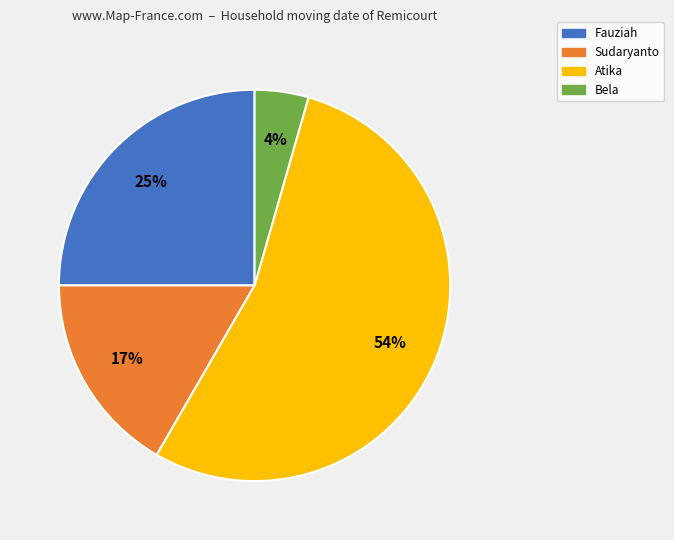

Between Atika and Bela, which is larger?

Atika